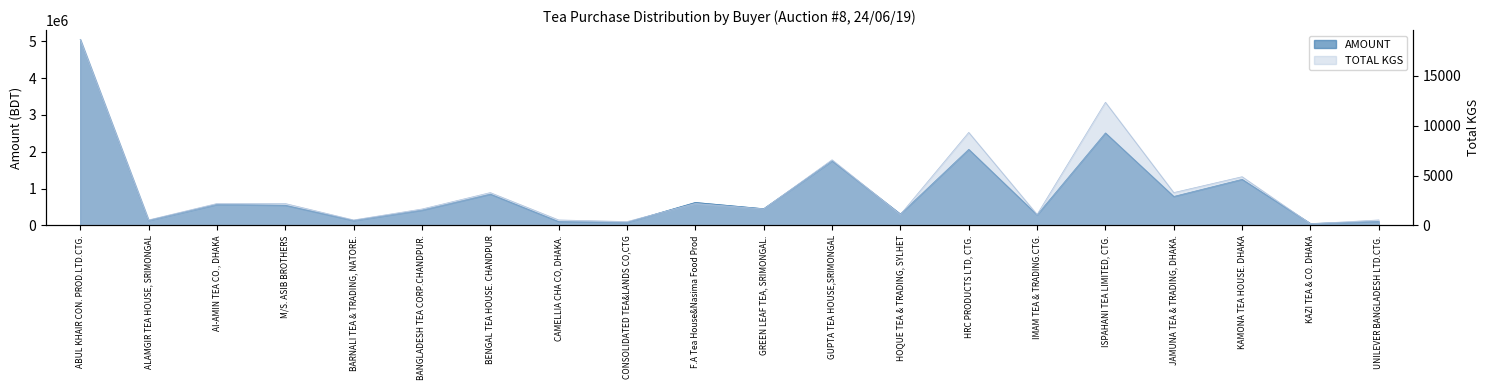

How many data points does each series have?

20